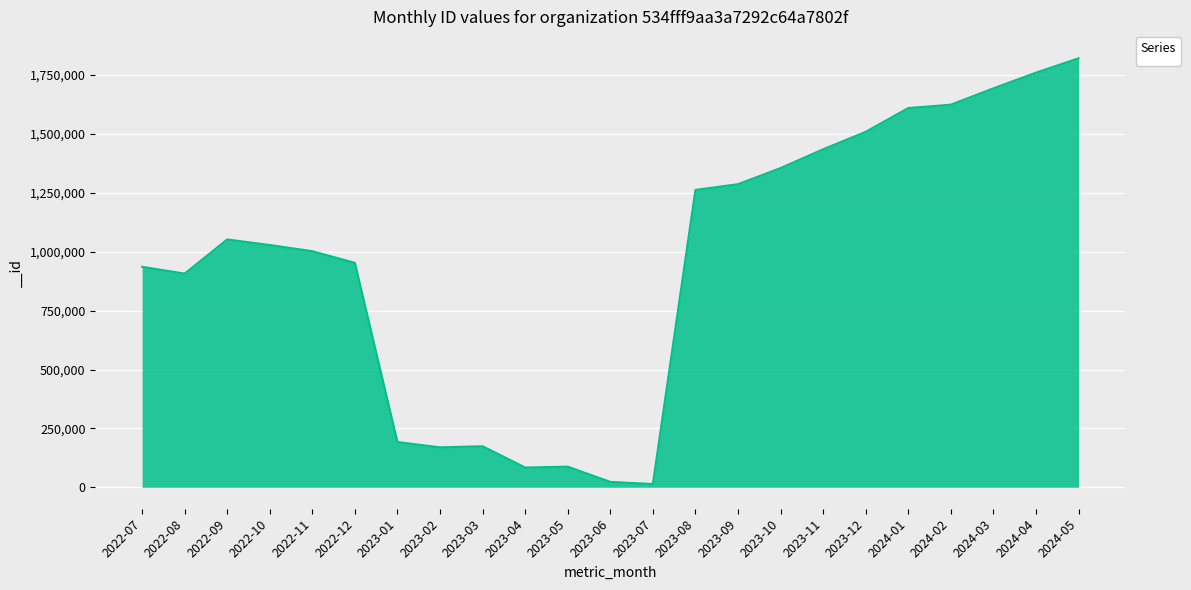

The value at 2023-01 is 192034. True or false?

True